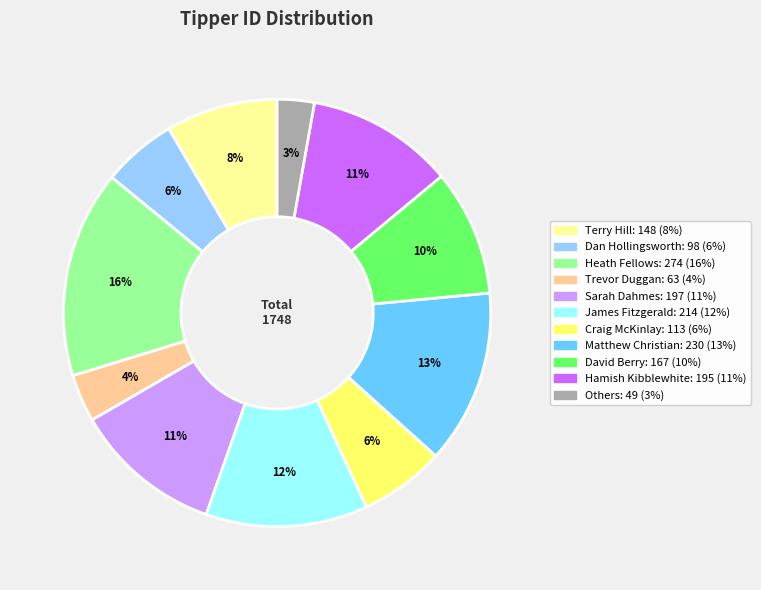

To the nearest percent, what is the difference between the largest and smallest slice percentages?

13%